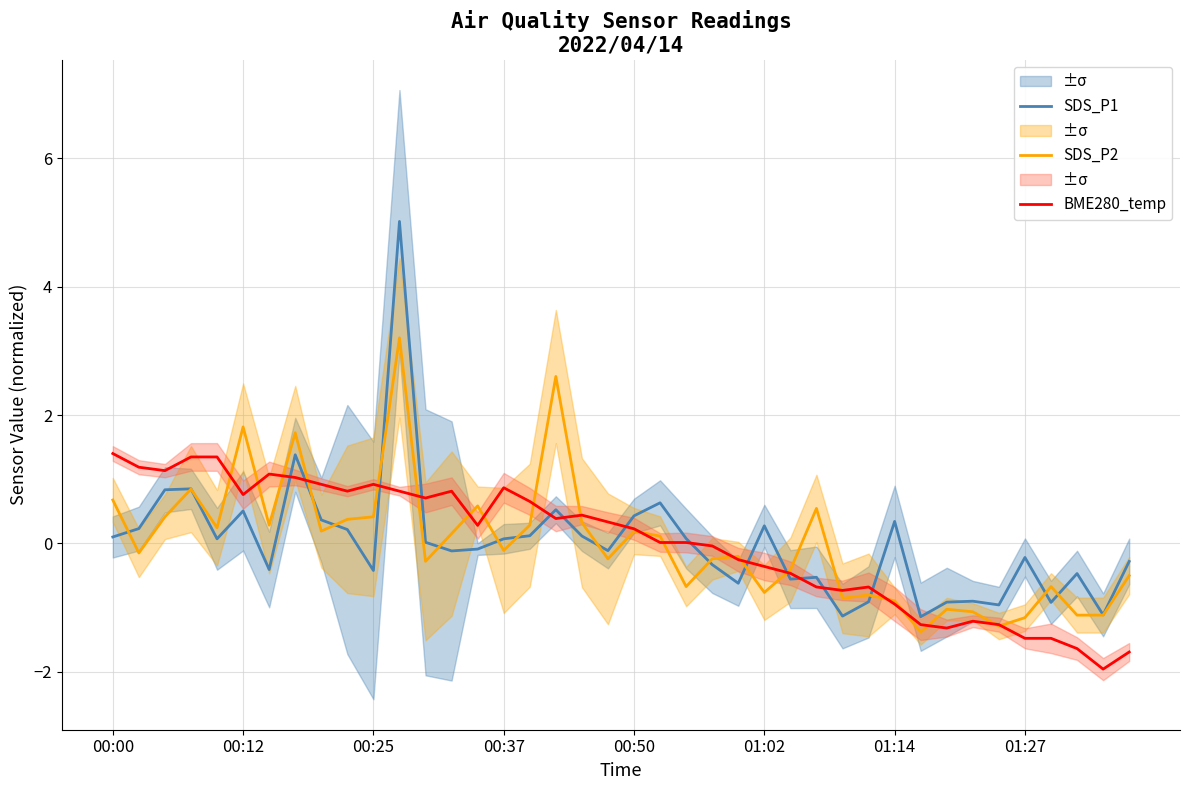

Rank the series by their maximum value, from highest to lowest.

SDS_P1, SDS_P2, BME280_temp